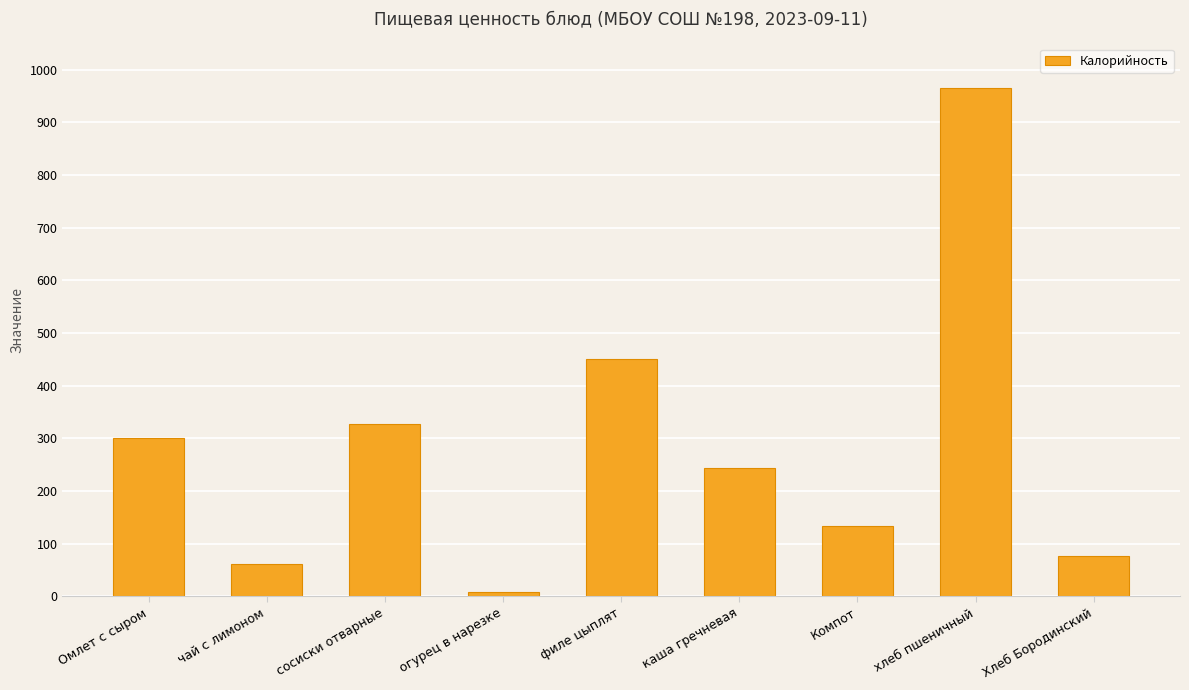

What is the difference between the values at филе цыплят and чай с лимоном?

388